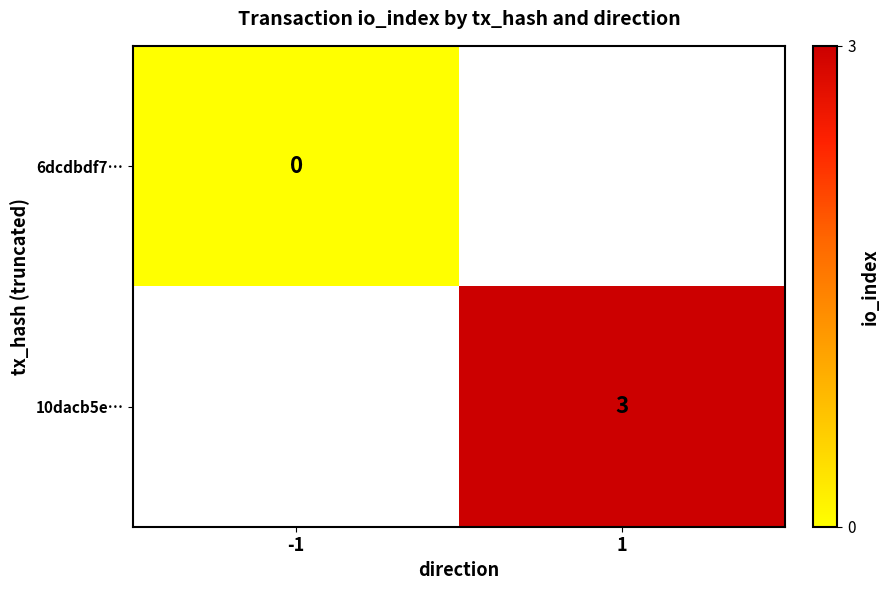

True or false: 10dacb5e… has a value of 1 at 1.

False